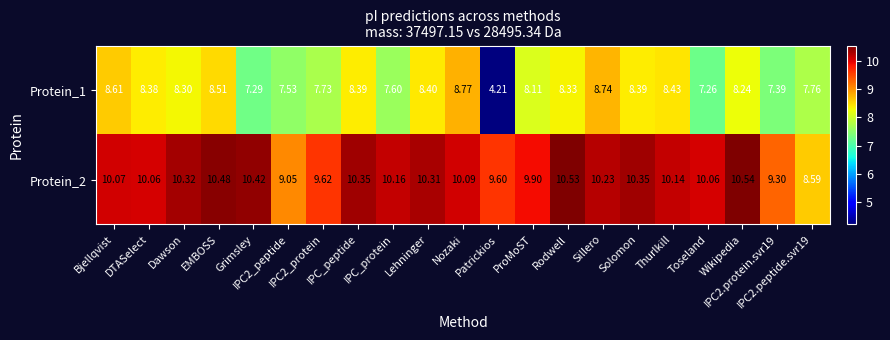

Reading right to left, list all the values displayed in this chart.

Protein_1: IPC2.peptide.svr19=7.8	IPC2.protein.svr19=7.4	Wikipedia=8.2	Toseland=7.3	Thurlkill=8.4	Solomon=8.4	Sillero=8.7	Rodwell=8.3	ProMoST=8.1	Patrickios=4.2	Nozaki=8.8	Lehninger=8.4	IPC_protein=7.6	IPC_peptide=8.4	IPC2_protein=7.7	IPC2_peptide=7.5	Grimsley=7.3	EMBOSS=8.5	Dawson=8.3	DTASelect=8.4	Bjellqvist=8.6
Protein_2: IPC2.peptide.svr19=8.6	IPC2.protein.svr19=9.3	Wikipedia=10.5	Toseland=10.1	Thurlkill=10.1	Solomon=10.3	Sillero=10.2	Rodwell=10.5	ProMoST=9.9	Patrickios=9.6	Nozaki=10.1	Lehninger=10.3	IPC_protein=10.2	IPC_peptide=10.3	IPC2_protein=9.6	IPC2_peptide=9.1	Grimsley=10.4	EMBOSS=10.5	Dawson=10.3	DTASelect=10.1	Bjellqvist=10.1